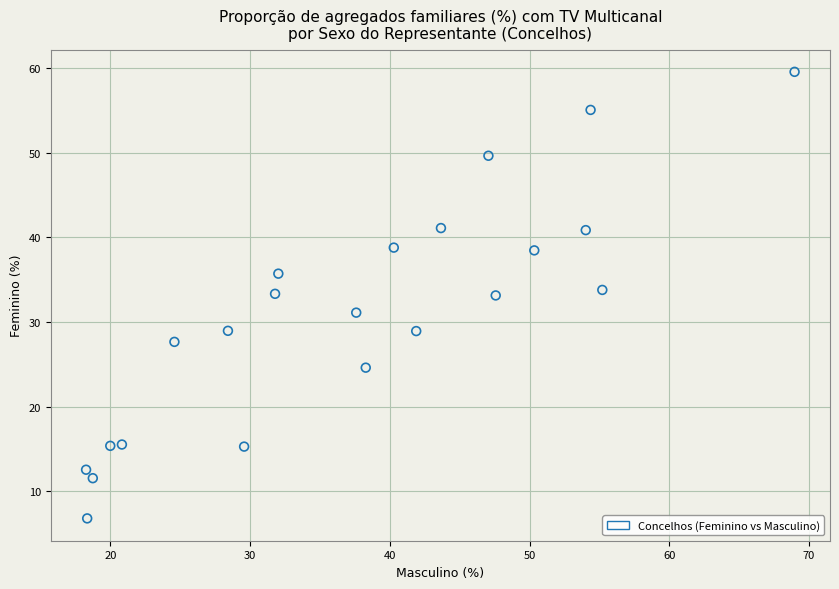

What is the range of X values (max minus min)?

50.7